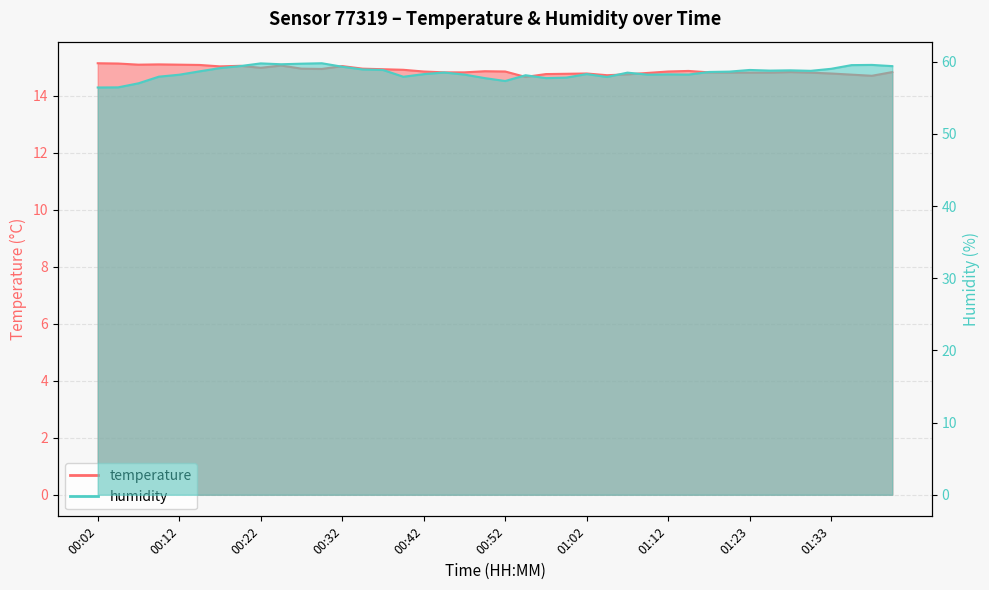

What is the average value of the humidity series?

58.5